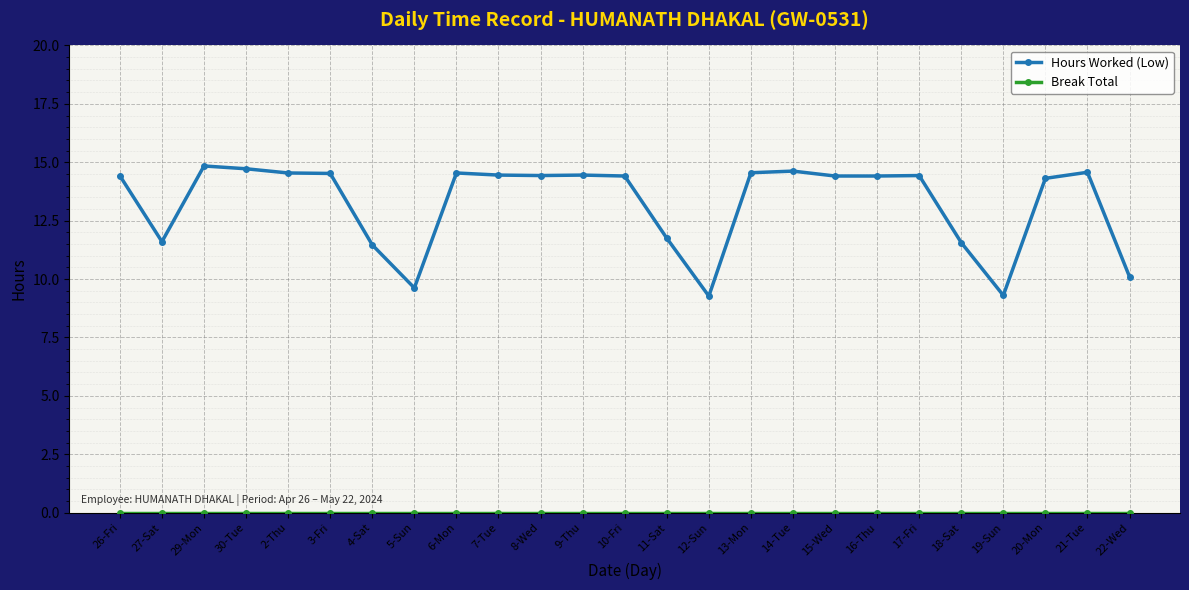

Where does the Hours Worked (Low) series first go above 14?

26-Fri